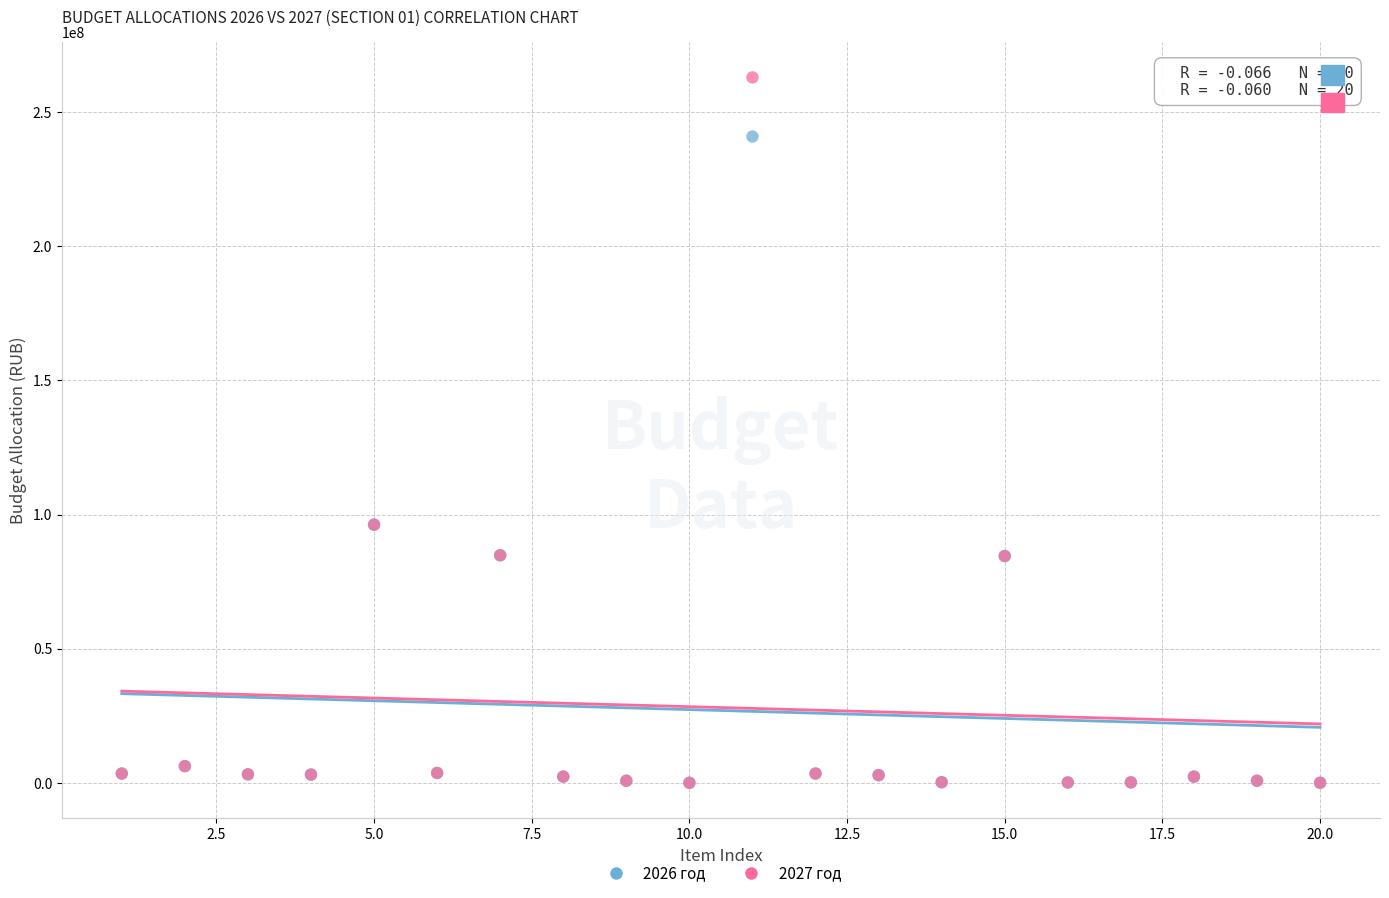

What are all the series names shown in the legend?

2026 год, 2027 год